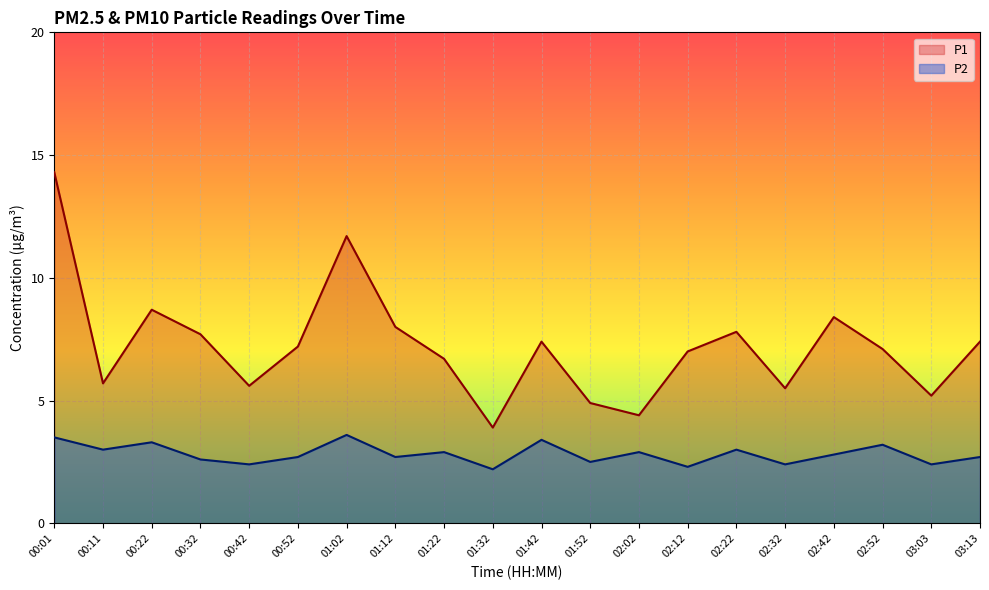

Rank the series by their average value, from lowest to highest.

P2, P1